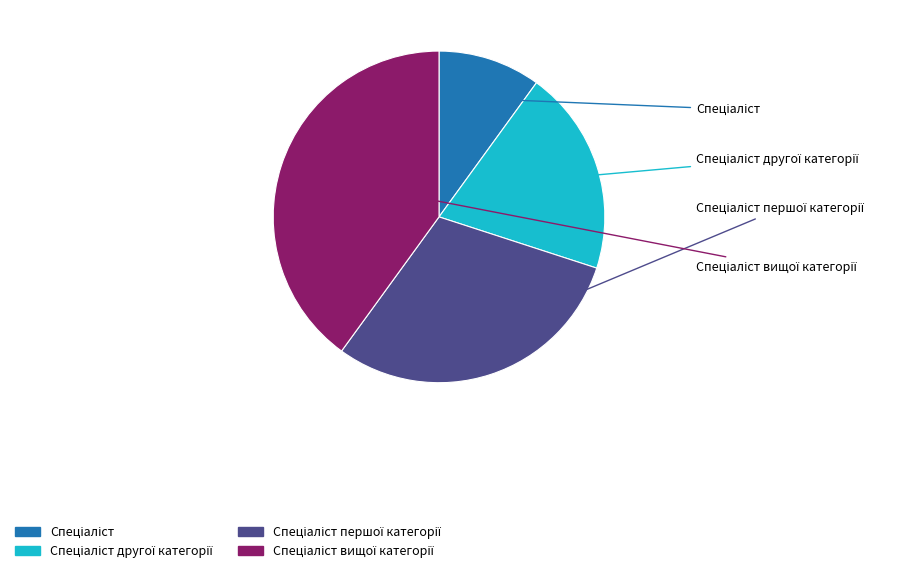

Is there any slice that represents more than half of the pie?

No